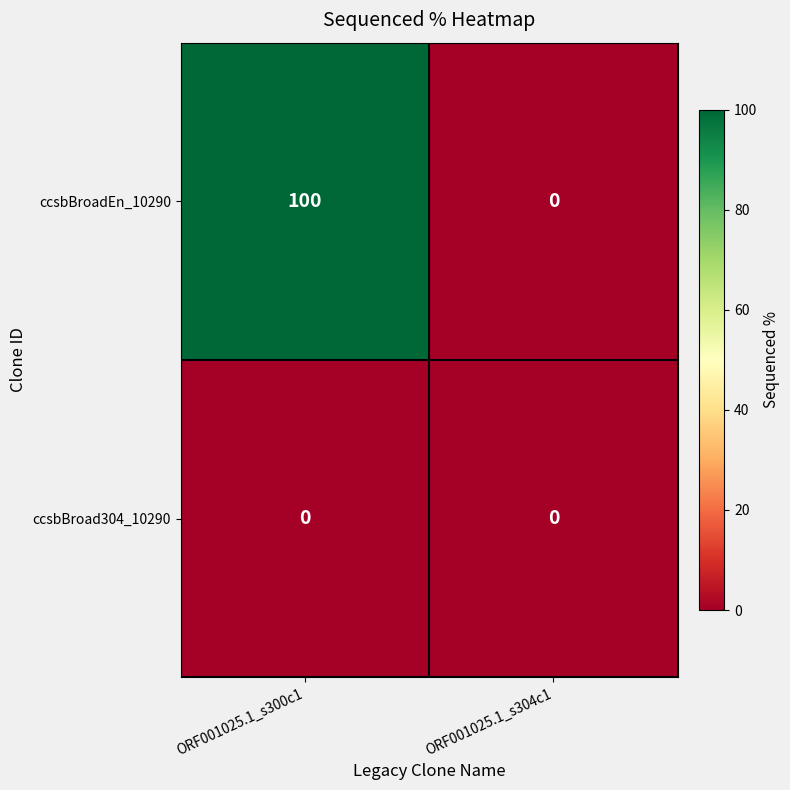

Which series has the largest total across all categories?

ccsbBroadEn_10290